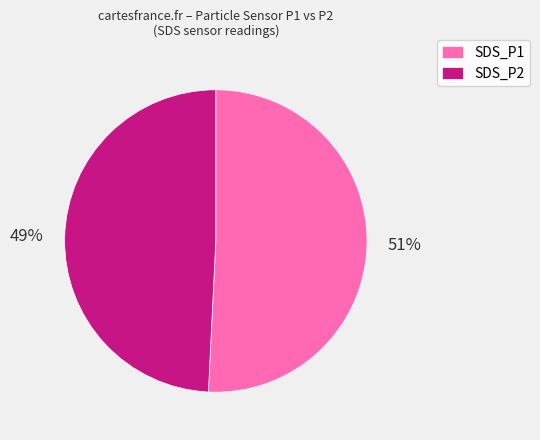

How many segments does this pie chart have?

2